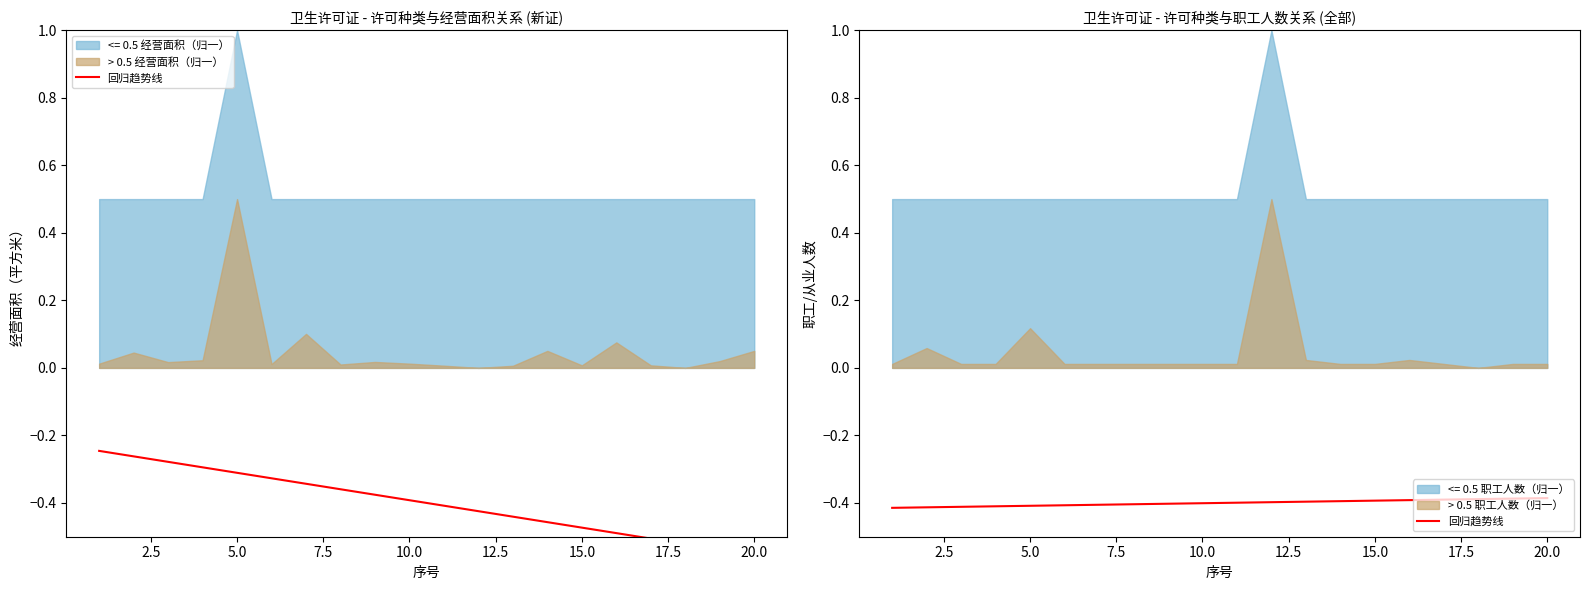

What is the smallest value displayed?

-0.4